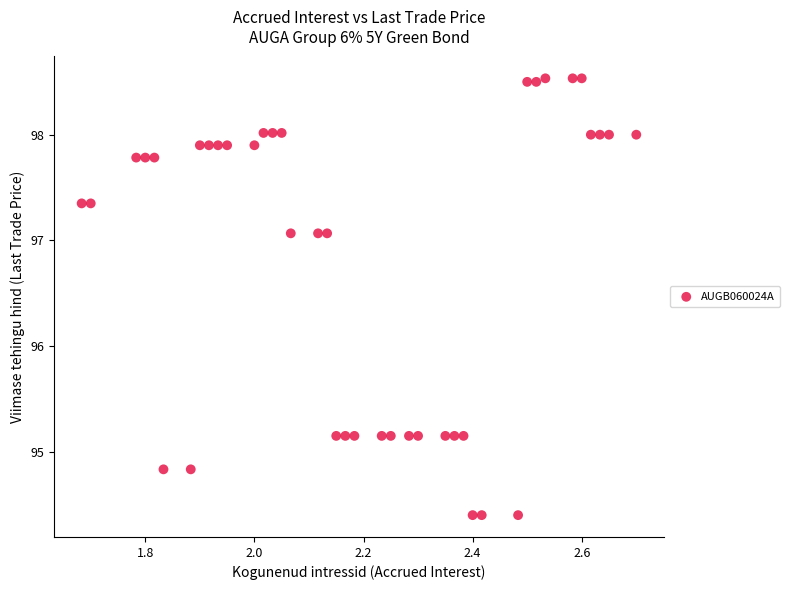

What is the range of Y values (max minus min)?

4.1